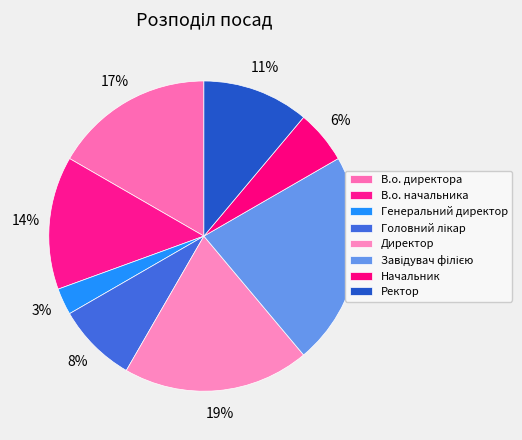

Does Начальник represent more than half of the total?

No